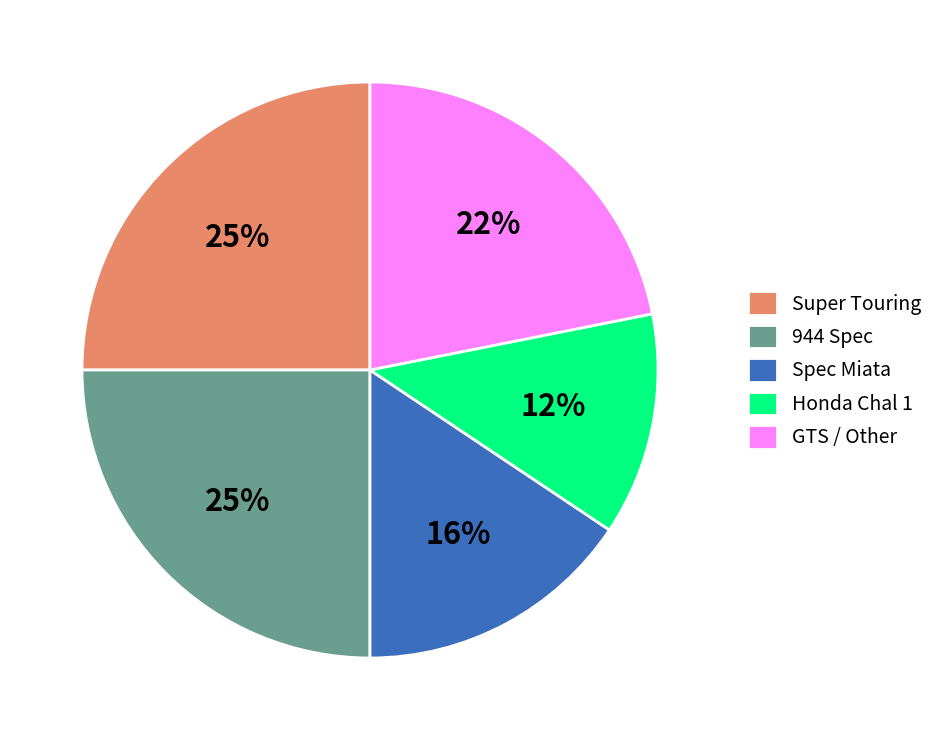

Combined, do Super Touring and Honda Chal 1 account for over 50%?

No